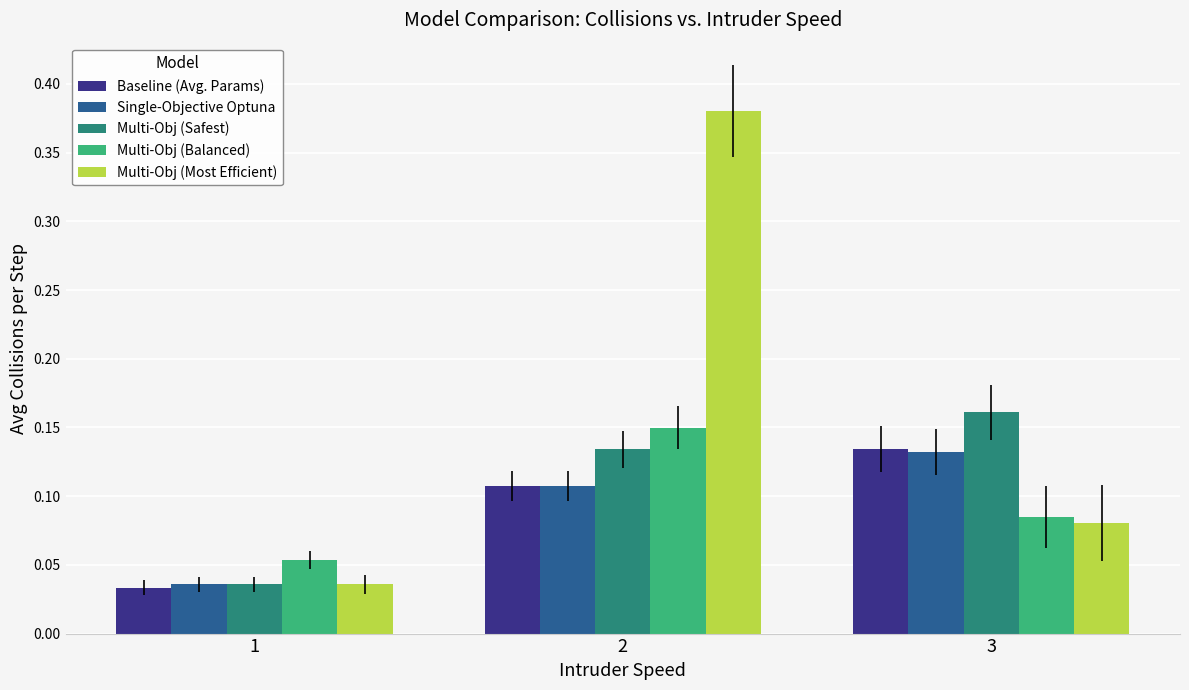

What is the difference between the maximum and second lowest values in the Multi-Obj (Most Efficient) series?

0.3